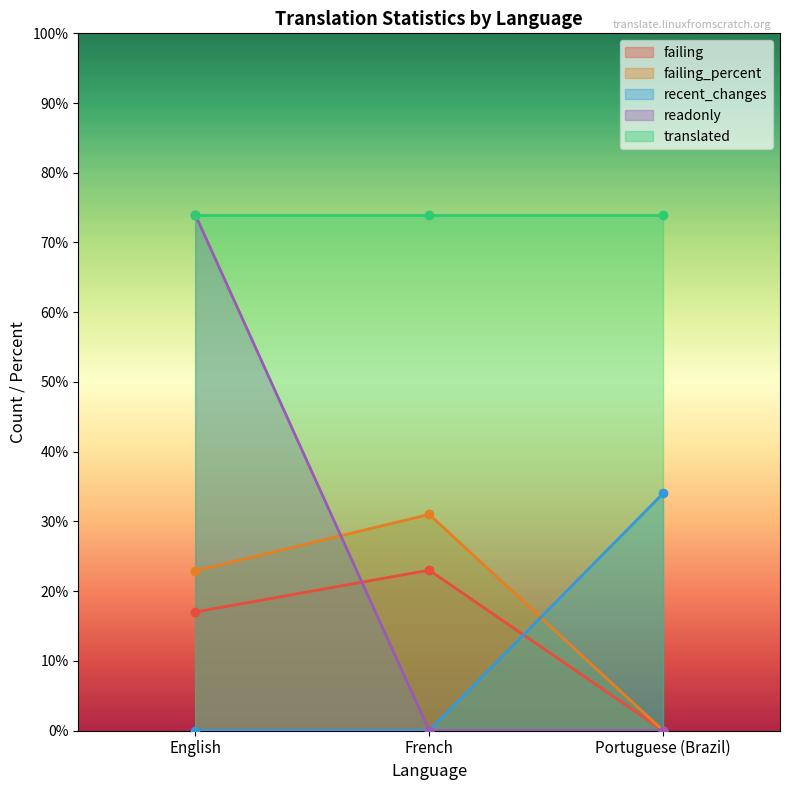

Between English and French, which series saw the biggest shift?

readonly